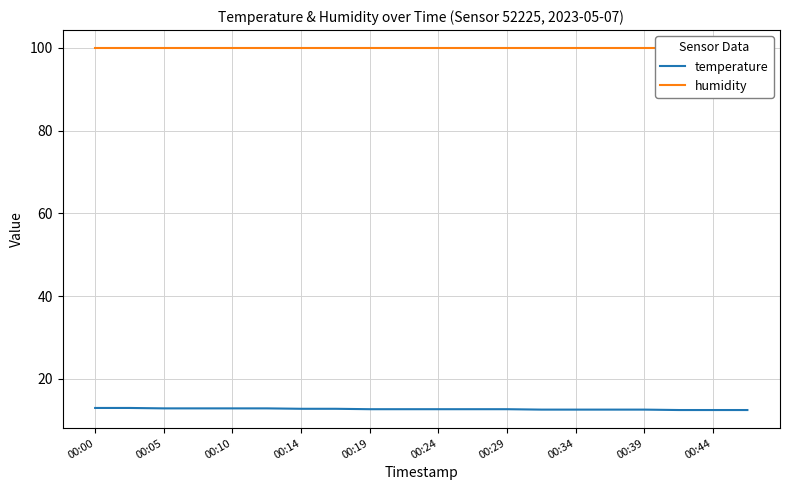

What is the value of the humidity point at the 8th from the left?

99.9